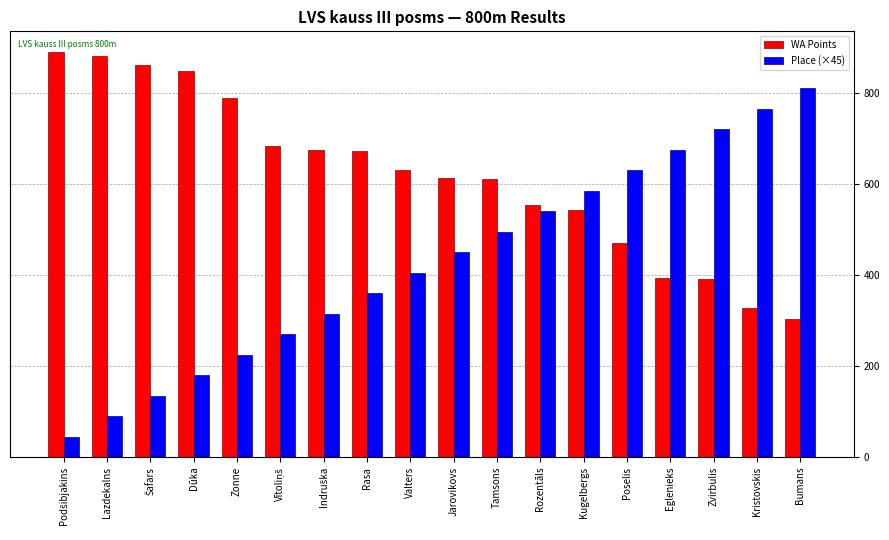

What is the smallest value displayed?

45